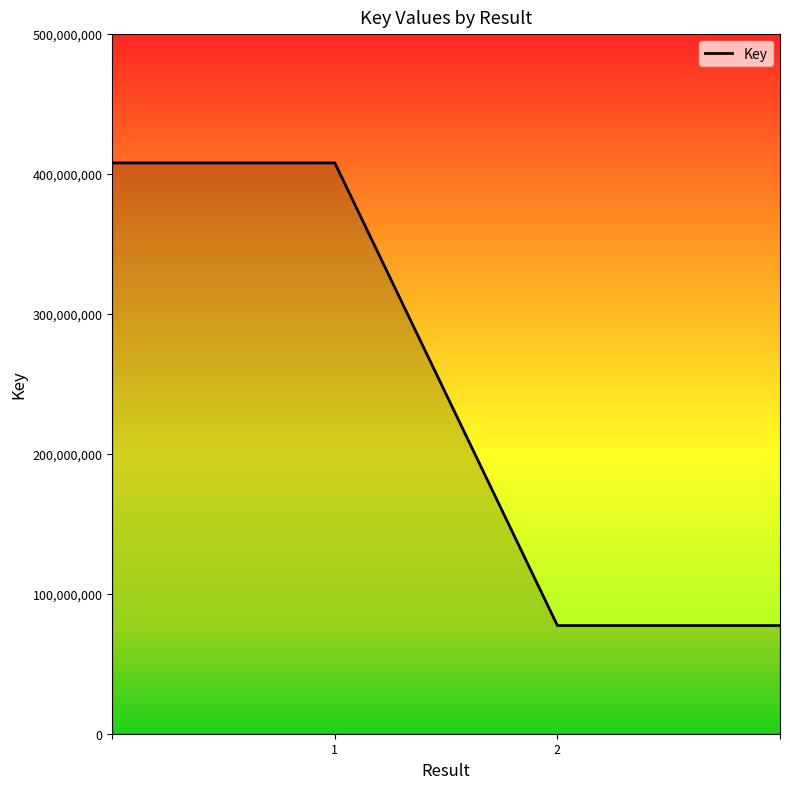

What is the maximum value shown in the chart?

407946497